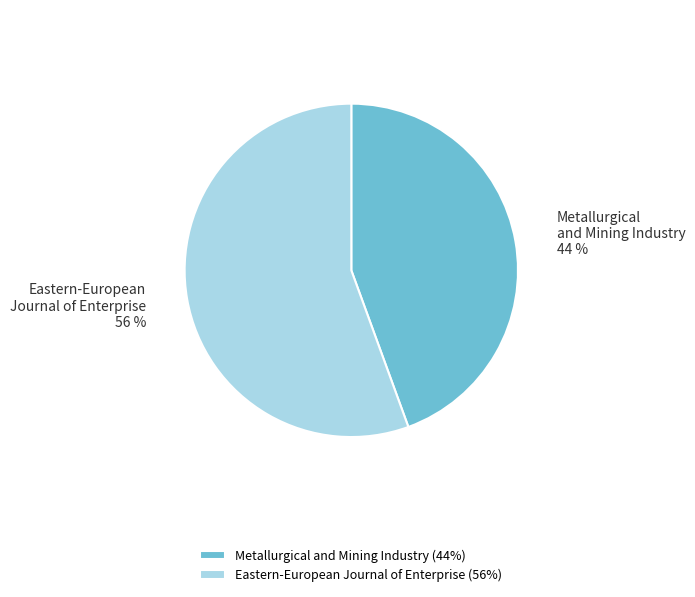

To the nearest percent, what is the average slice percentage?

50%